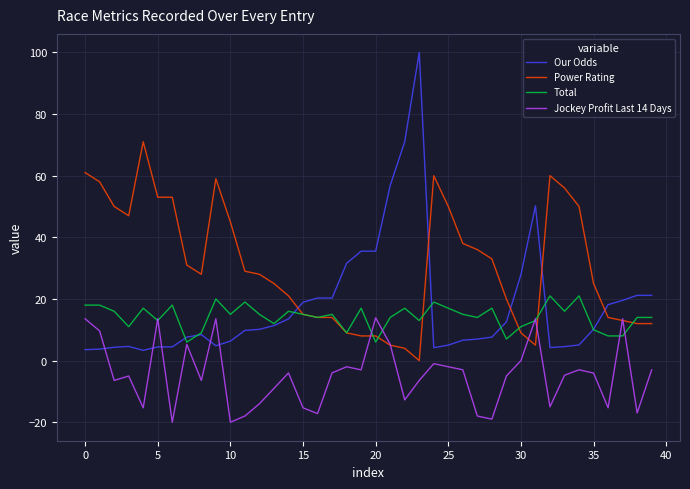

Which series has the largest range (max minus min)?

Our Odds